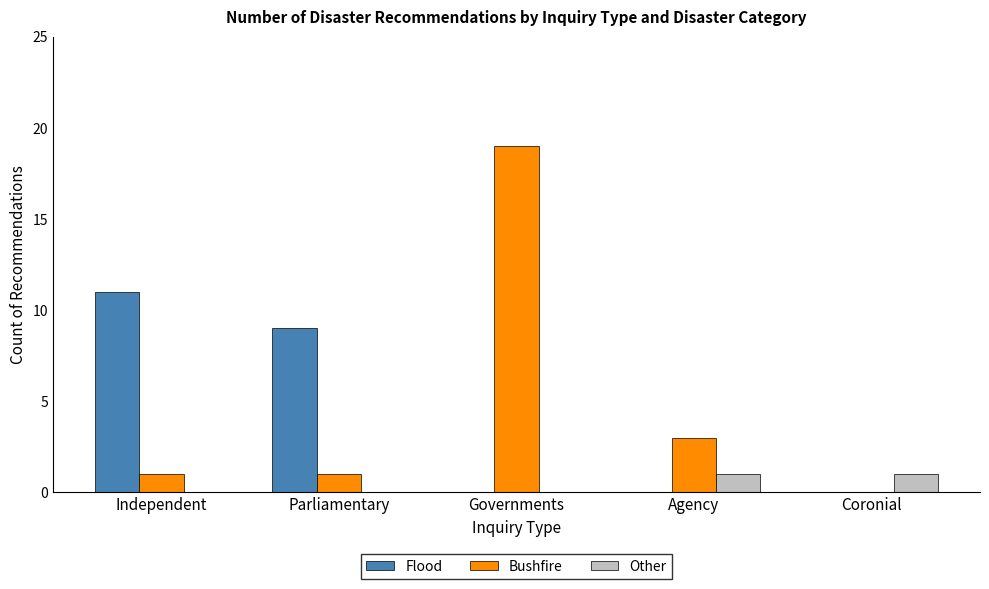

Reading left to right, what are all the values shown in this chart?

Flood: 11	9	0	0	0
Bushfire: 1	1	19	3	0
Other: 0	0	0	1	1